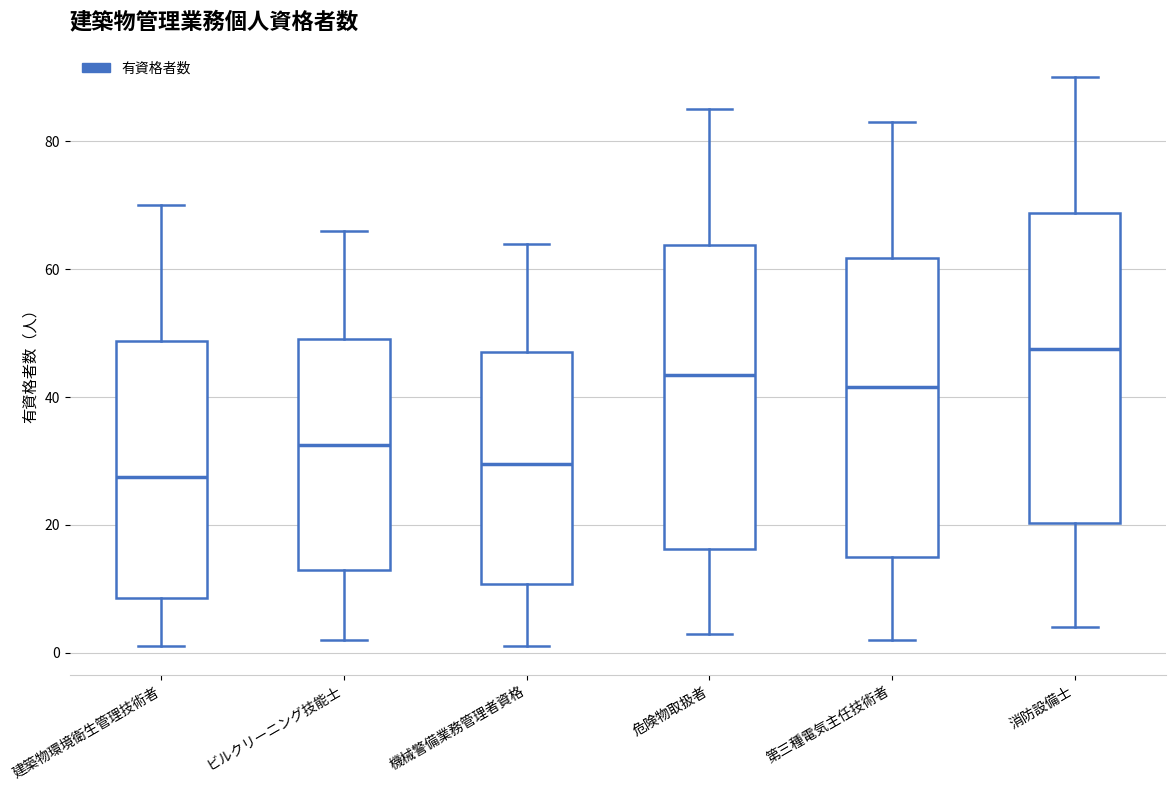

Reading left to right, read every box against the y-axis: the position of its median line, the range the box covers, and the ends of its whiskers. The values are not printed on the chart, so give them approximately, as read against the axis.

建築物環境衛生管理技術者: median 28, box 8 to 48, whiskers 2 to 70
ビルクリーニング技能士: median 32, box 14 to 50, whiskers 2 to 66
機械警備業務管理者資格: median 30, box 10 to 48, whiskers 2 to 64
危険物取扱者: median 44, box 16 to 64, whiskers 4 to 86
第三種電気主任技術者: median 42, box 16 to 62, whiskers 2 to 84
消防設備士: median 48, box 20 to 68, whiskers 4 to 90